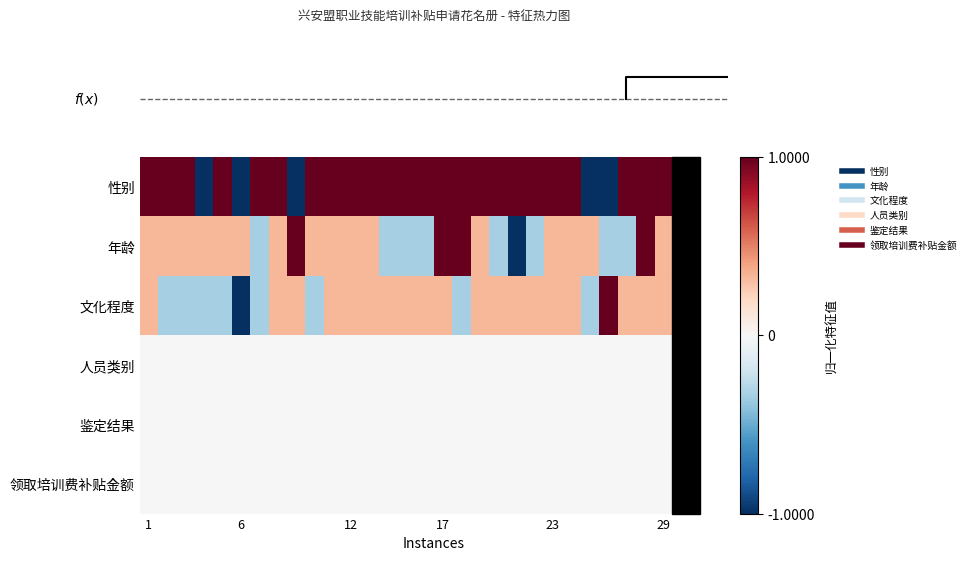

Which series has the widest spread of values?

row_0